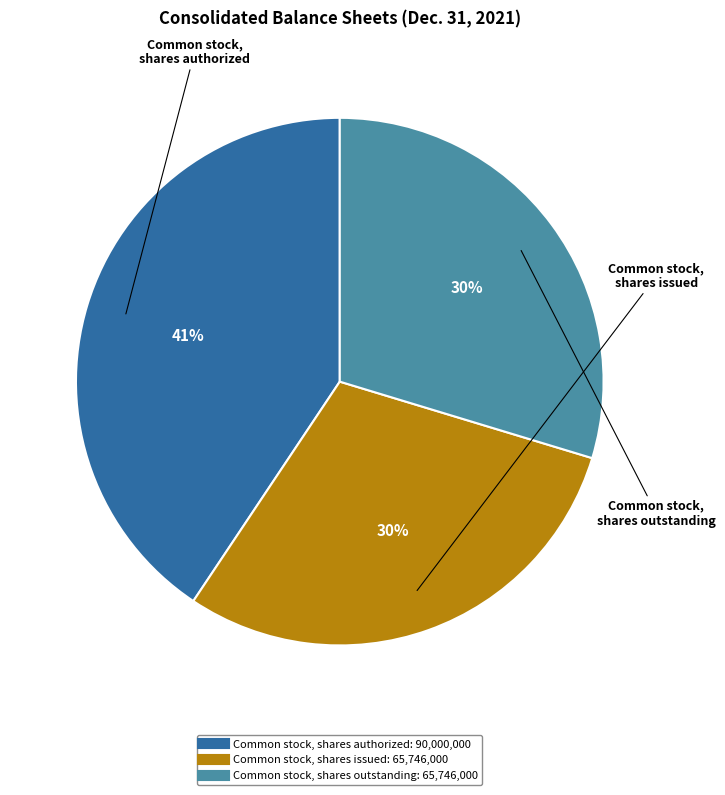

To the nearest percent, what portion does Common stock, shares outstanding represent?

30%